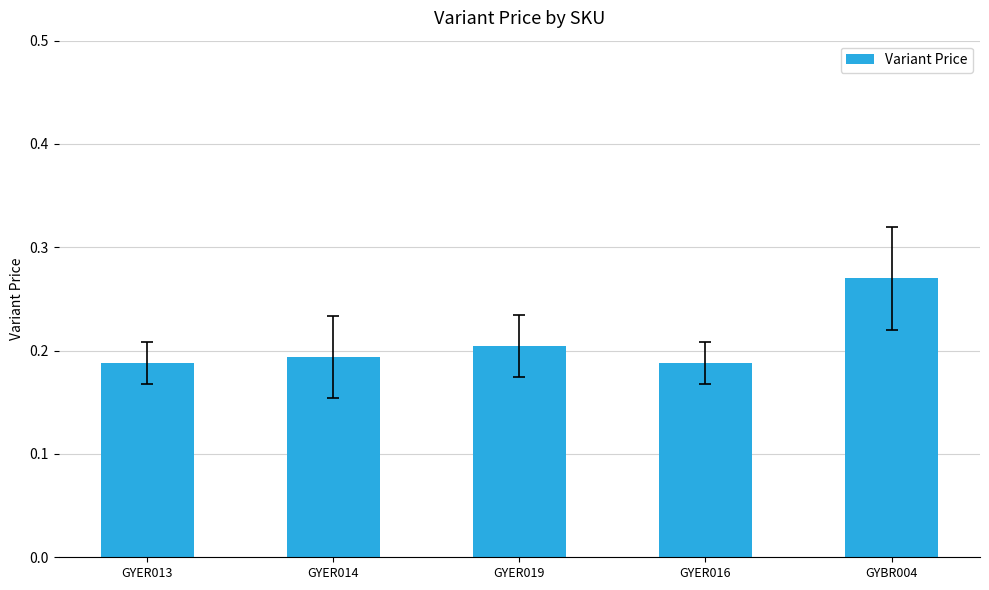

Which label corresponds to the largest value in the chart?

GYBR004